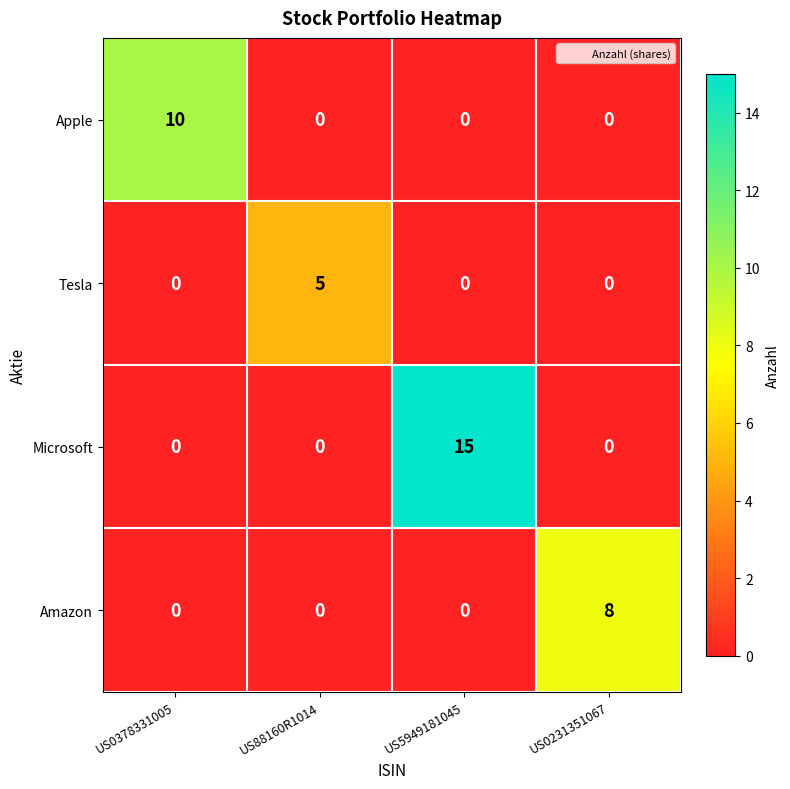

How many values in the Tesla series exceed 0?

1